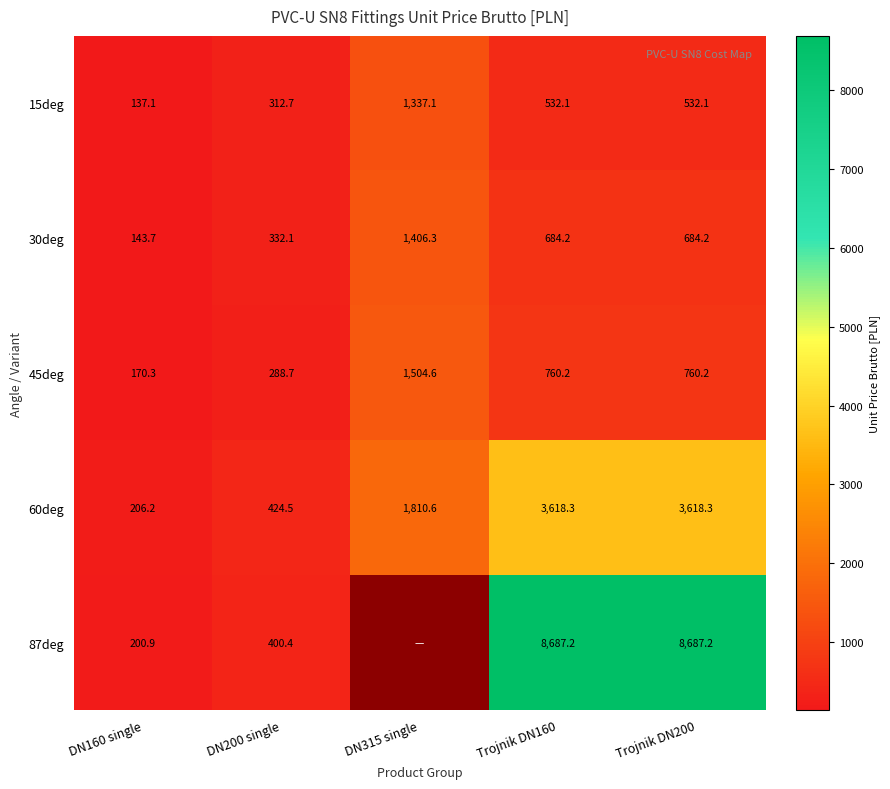

What is the total value across all series at DN160 single?

858.2